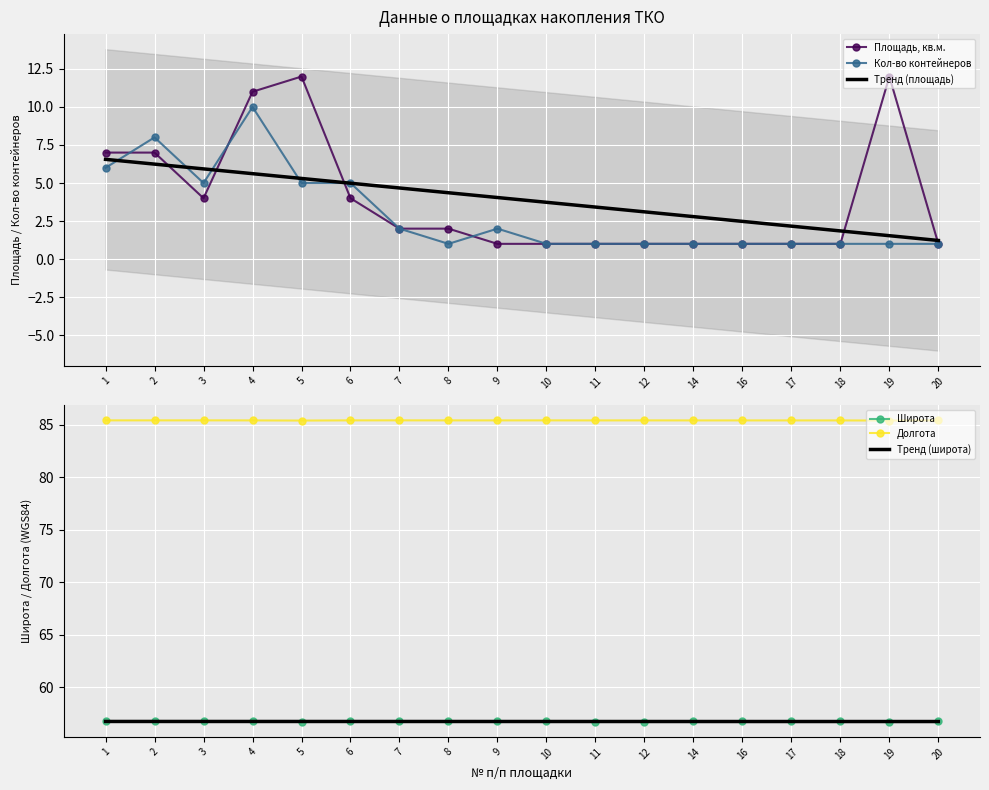

List the series in order of their peak value, highest first.

Долгота, Широта, Площадь, кв.м., Кол-во контейнеров